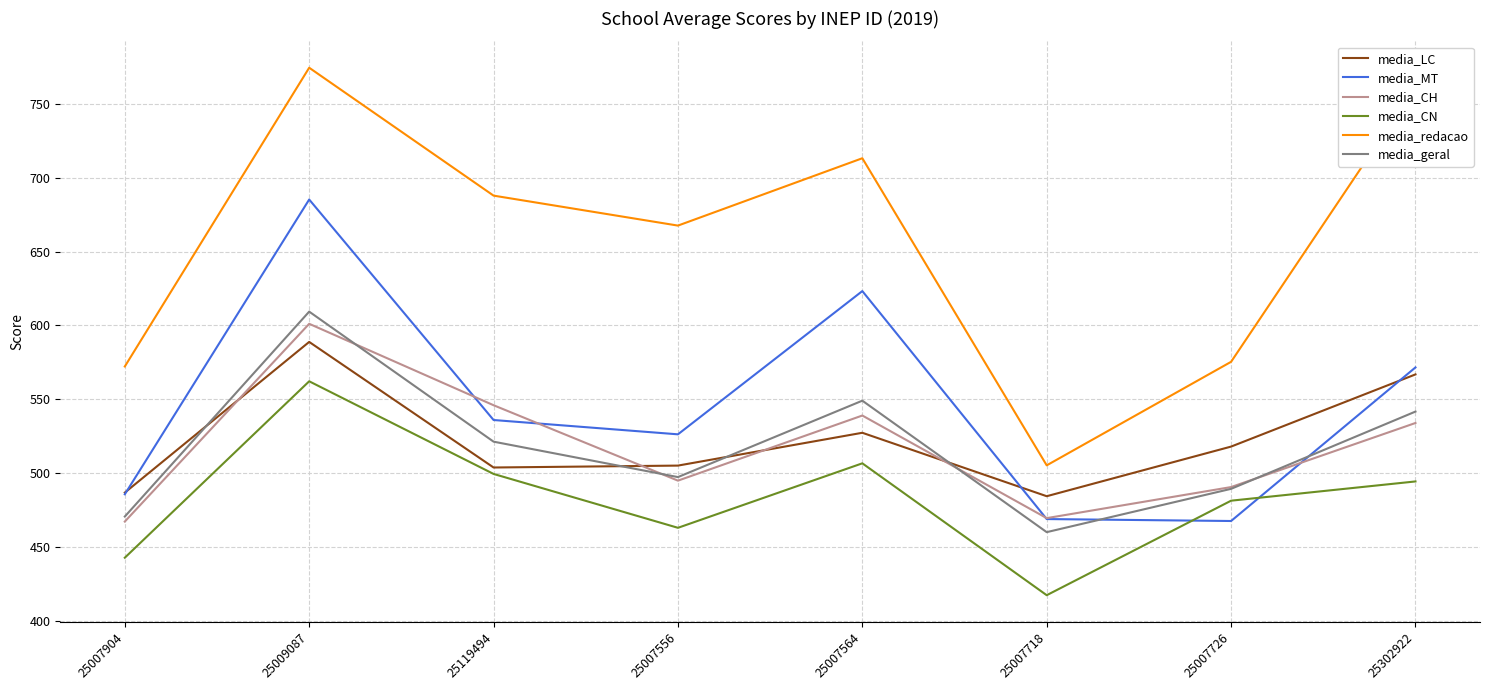

True or false: media_redacao and media_LC cross at least once.

False